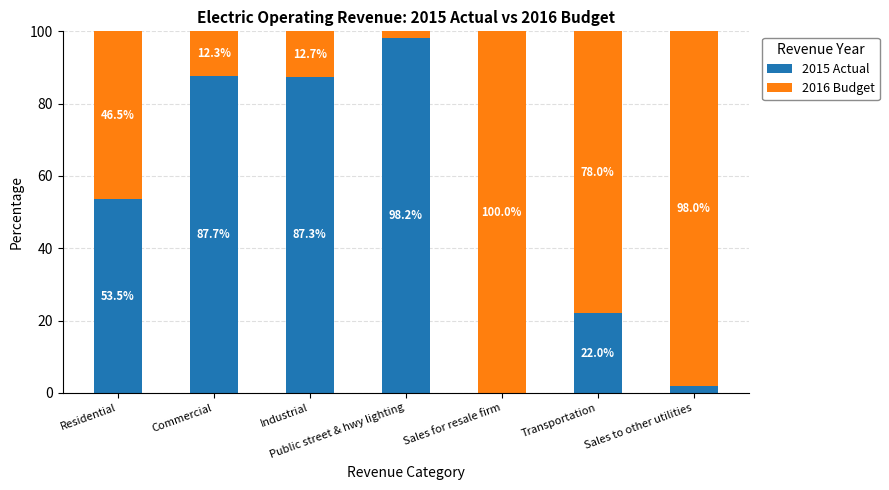

Which category has the highest value in the 2015 Actual series?

Public street & hwy lighting